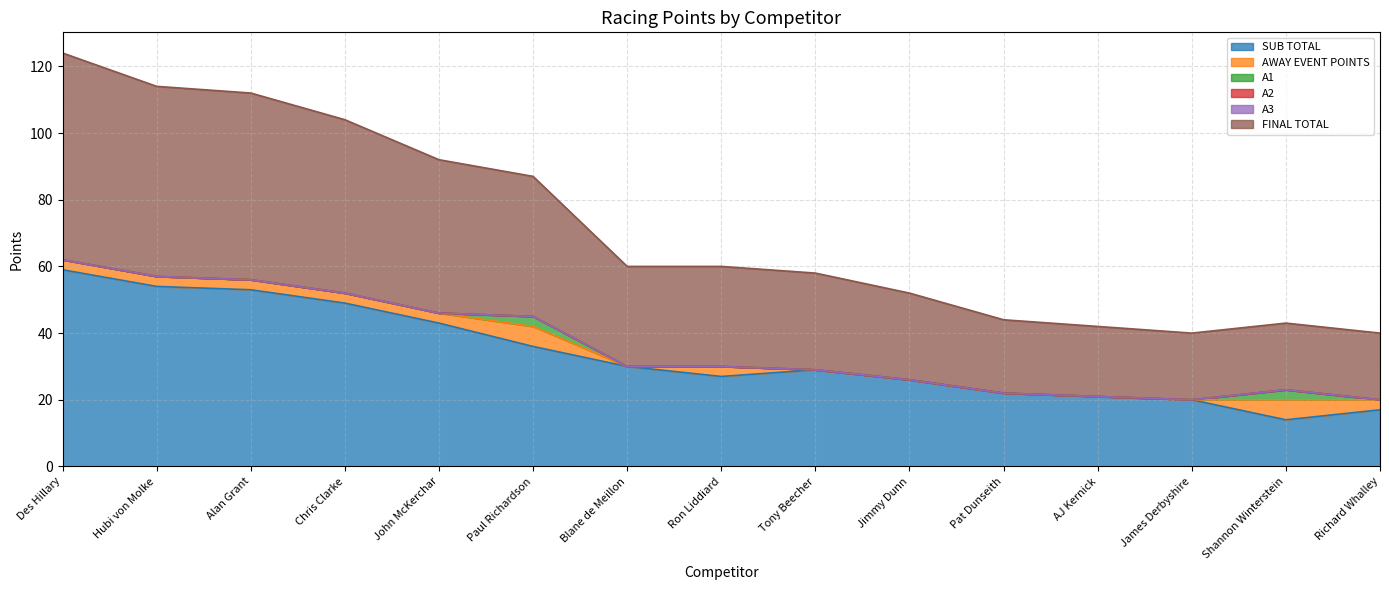

What is the average value of the AWAY EVENT POINTS series?

2